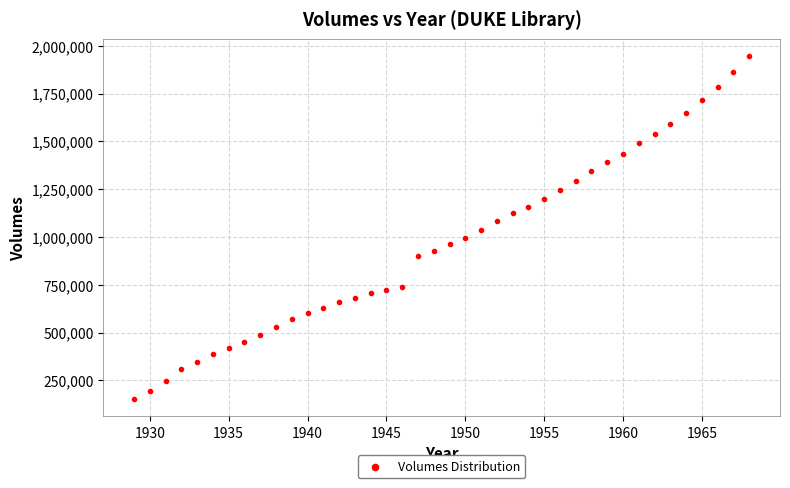

What is the range of Y values (max minus min)?

1793034